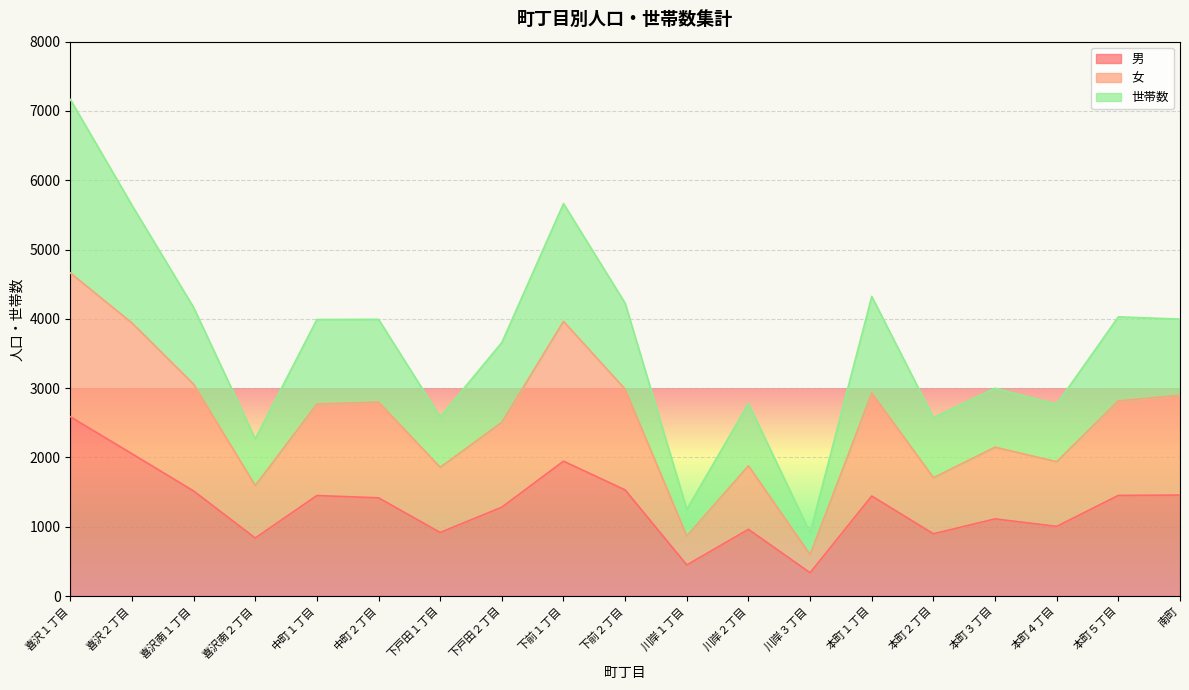

At which category does the chart reach its peak across all series?

喜沢１丁目